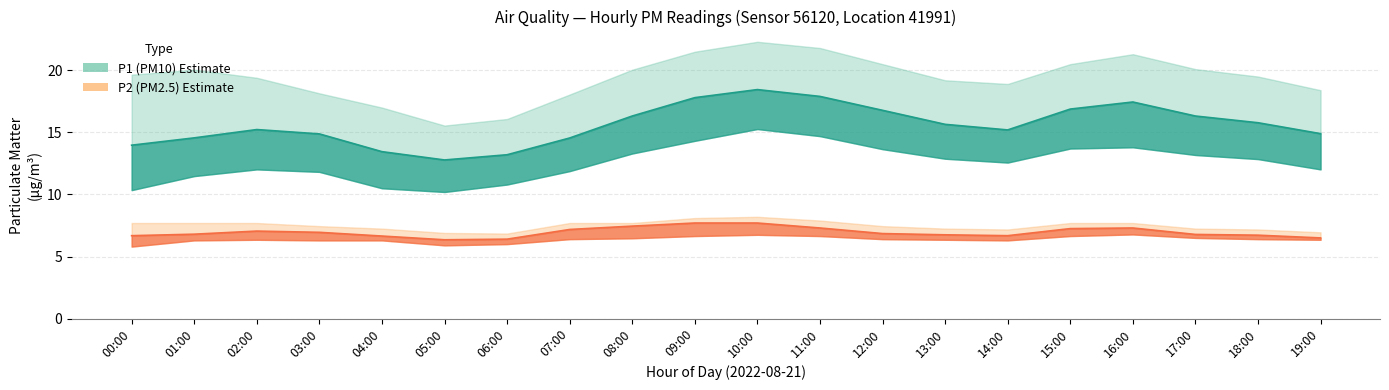

What is the value of the P2_lower point at the 19th from the left?

6.4